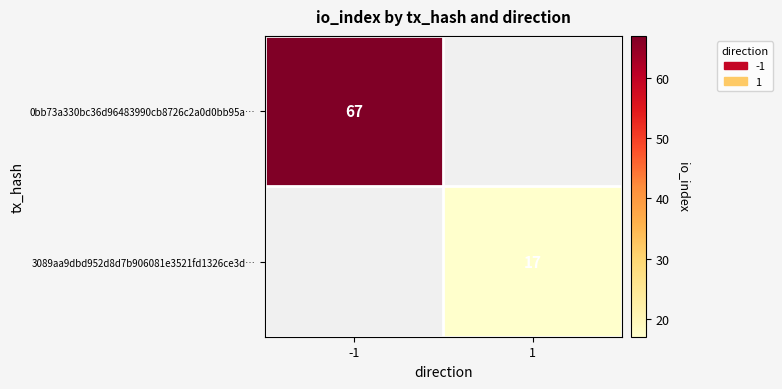

Is the value of 0bb73a330bc36d96483990cb8726c2a0d0bb95a… at -1 greater than the value of 3089aa9dbd952d8d7b906081e3521fd1326ce3d… at 1?

Yes